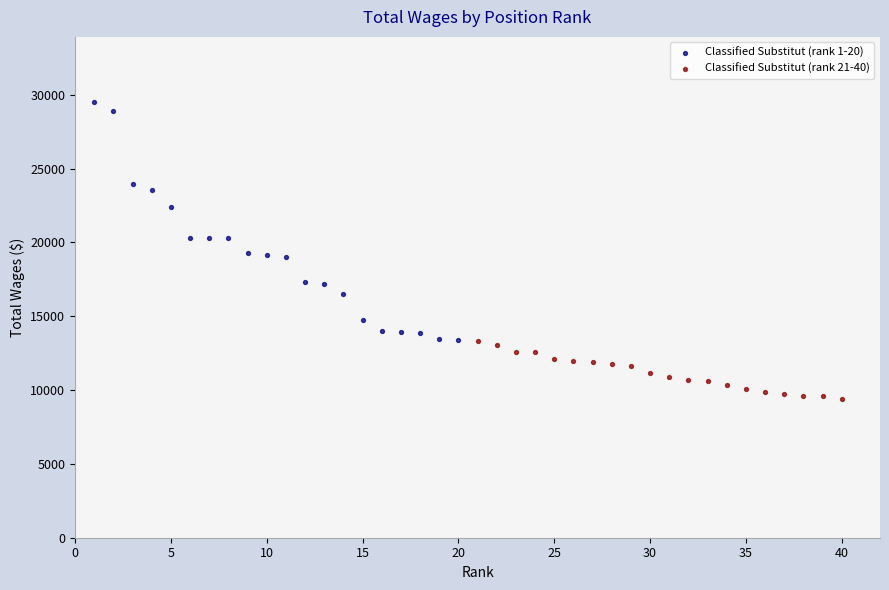

Which series reaches the maximum Y coordinate?

Classified Substitut (rank 1-20)